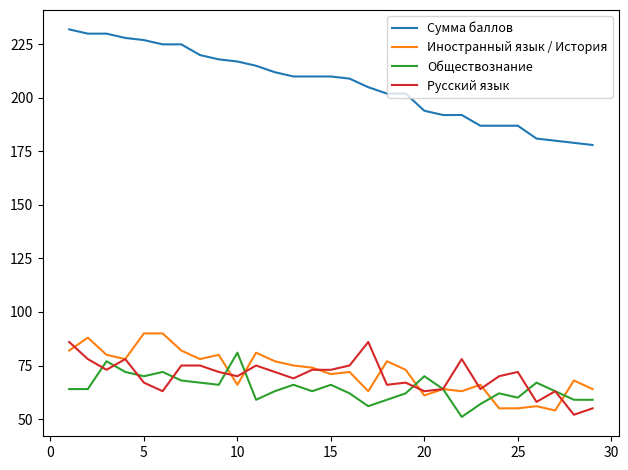

What is the greatest value displayed?

232